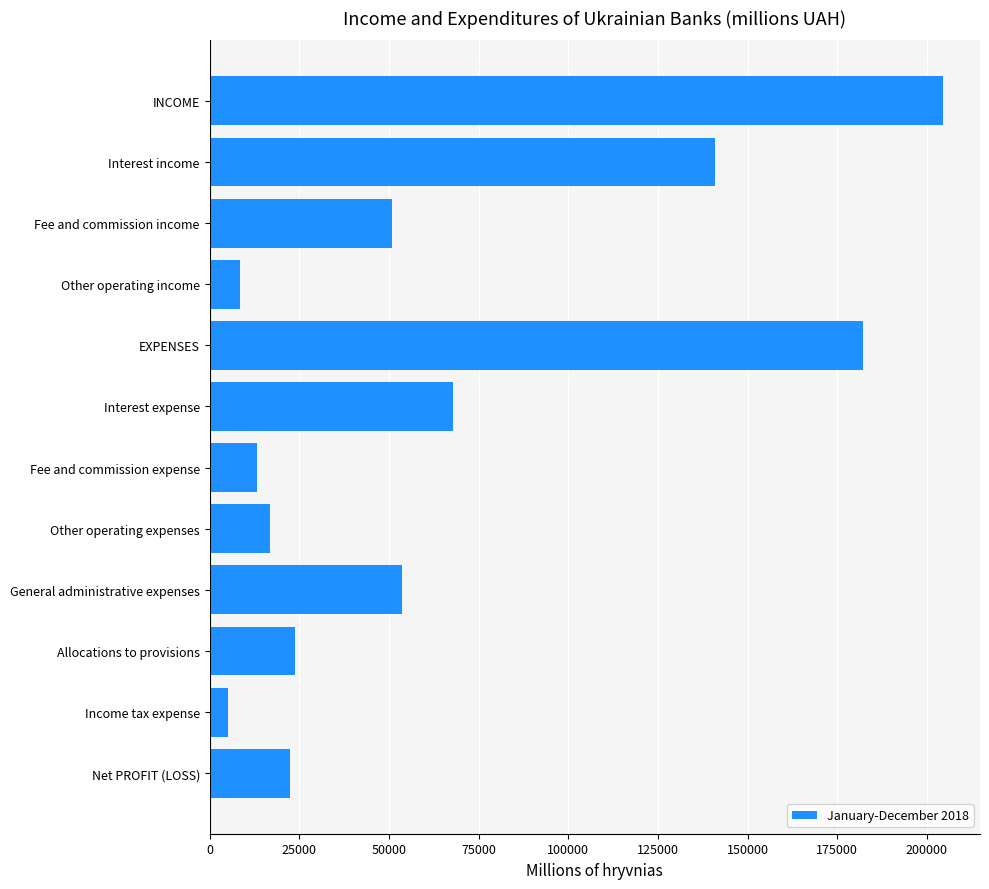

What is the change in value from Fee and commission expense to Interest income?

+127644